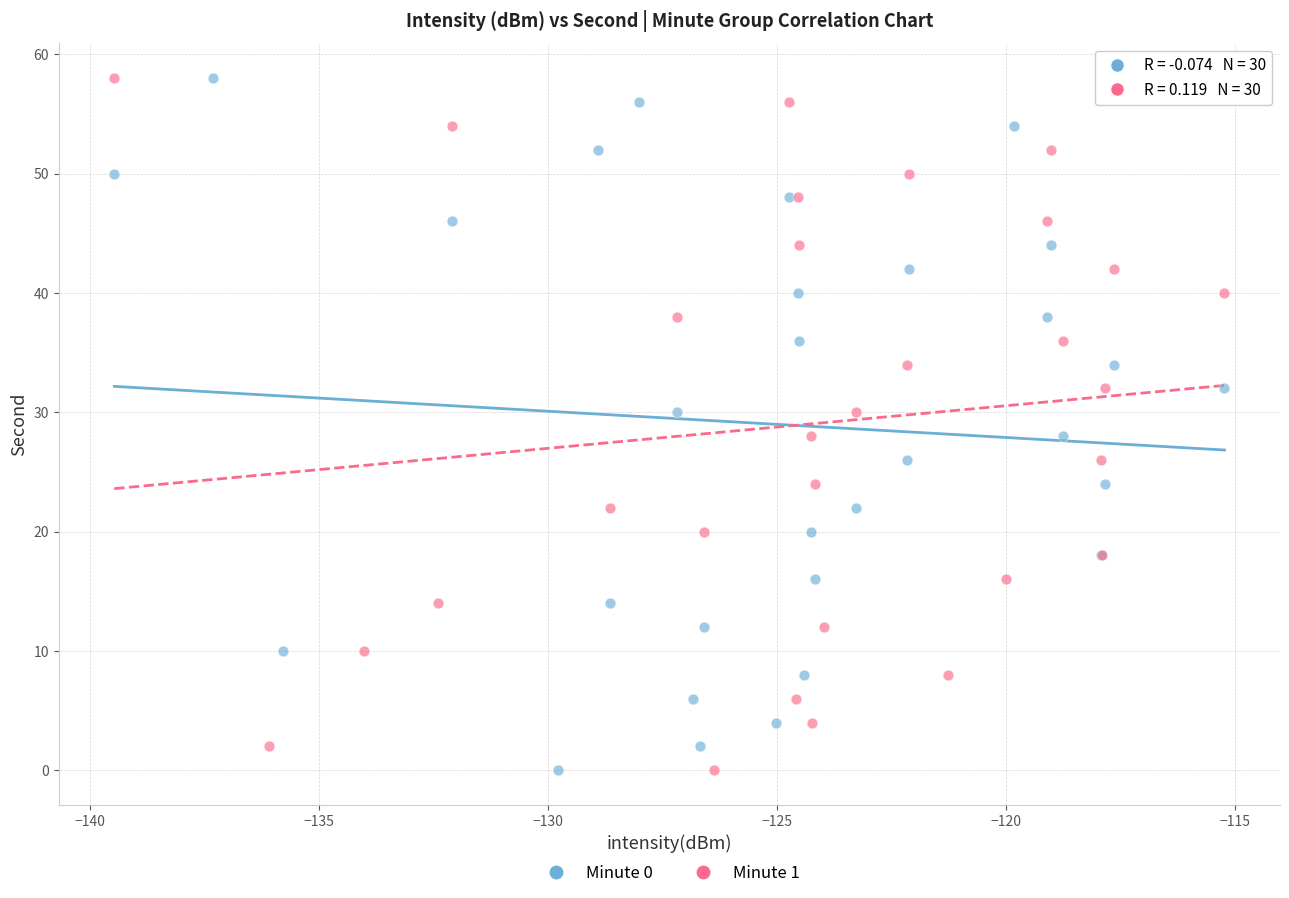

What are all the series names shown in the legend?

Minute 0, Minute 1